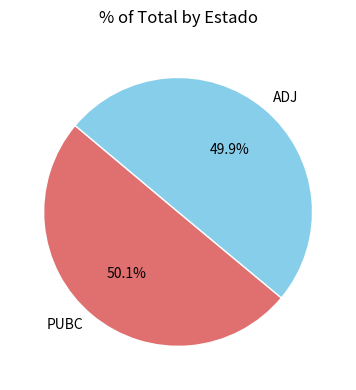

To the nearest percent, what percentage of the pie is PUBC?

50%